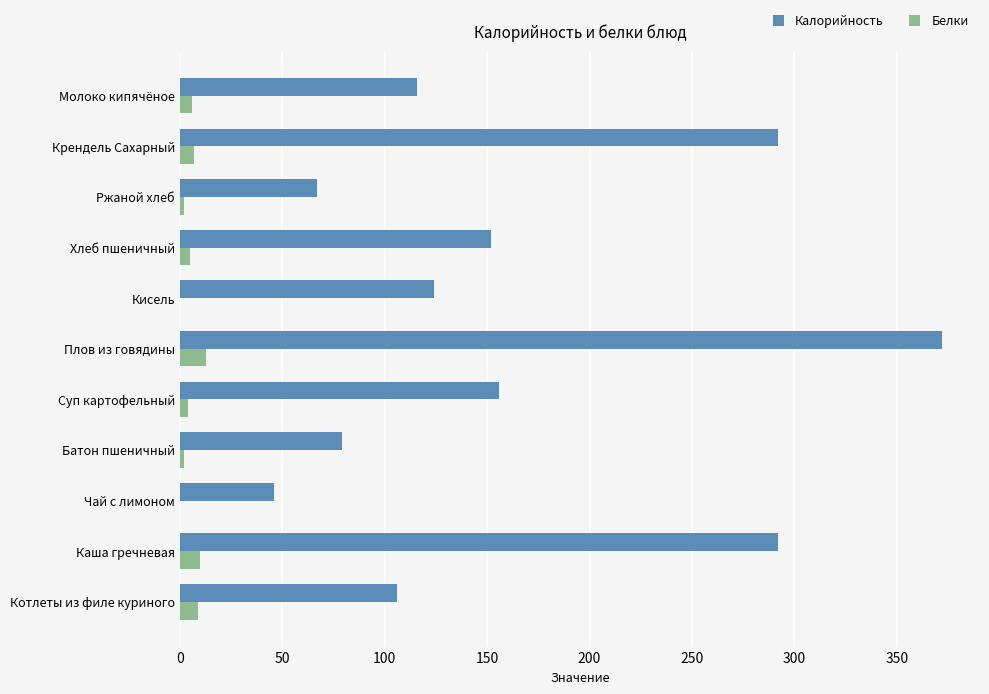

Which series has the largest range (max minus min)?

Калорийность